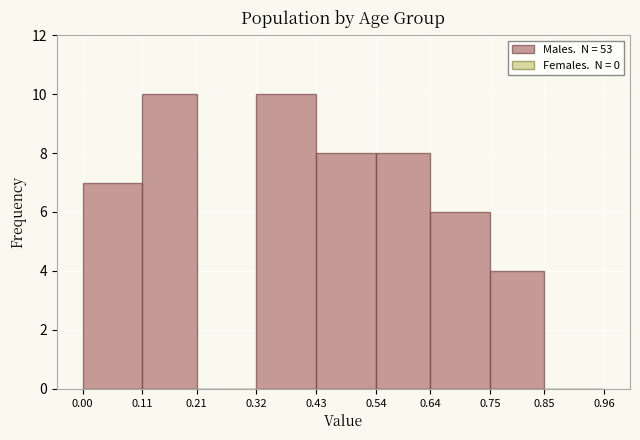

How tall is the bar that spans 0.75 to 0.85 on the x-axis? The values are not printed on the chart, so give them approximately, as read against the axis.

4